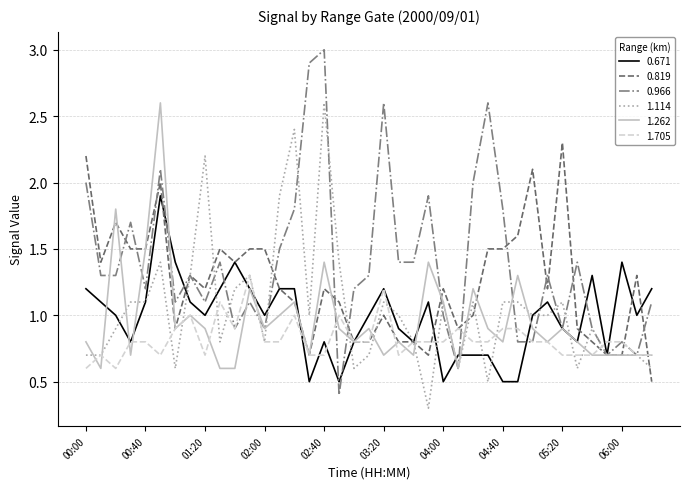

What is the lowest value of the 1.705 series?

0.6